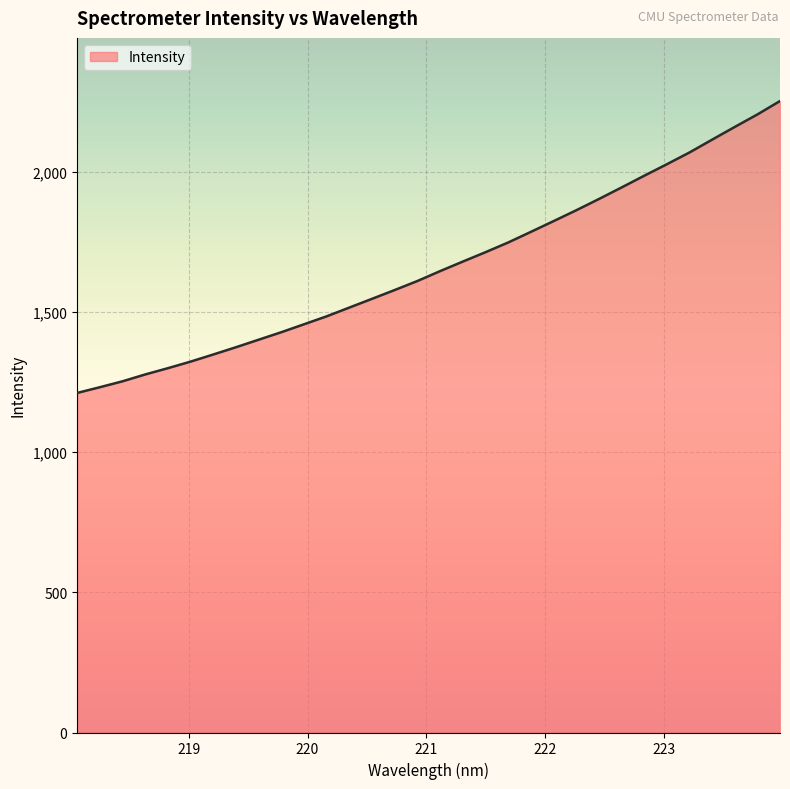

What is the minimum value shown in the chart?

1211.3